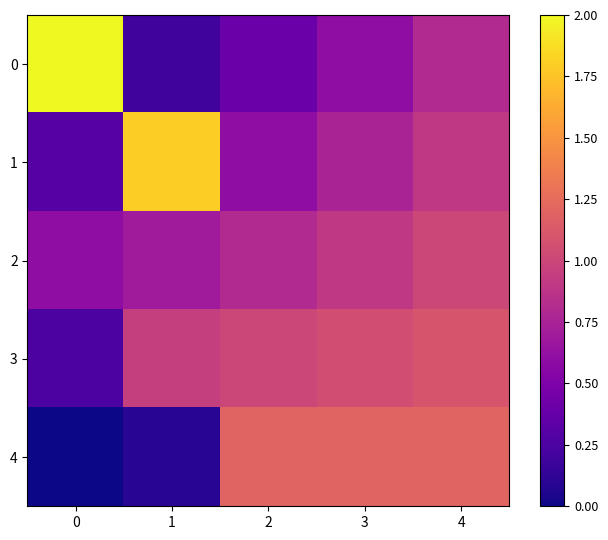

What is the total value across all series at 1?

3.8